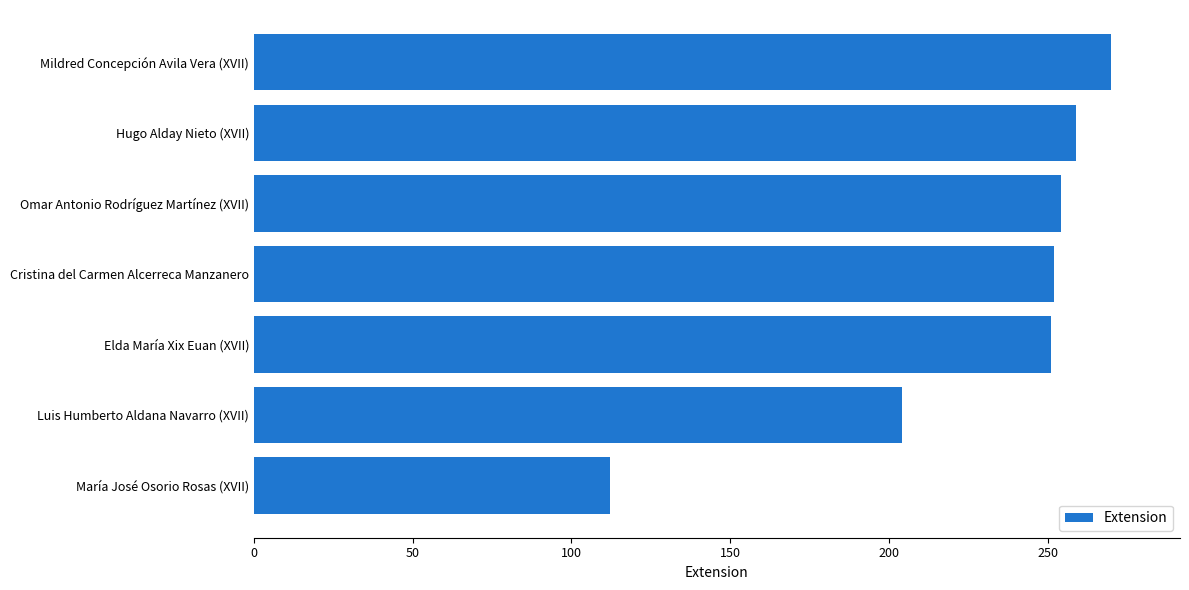

What is the sum of the values at María José Osorio Rosas (XVII) and Luis Humberto Aldana Navarro (XVII)?

316